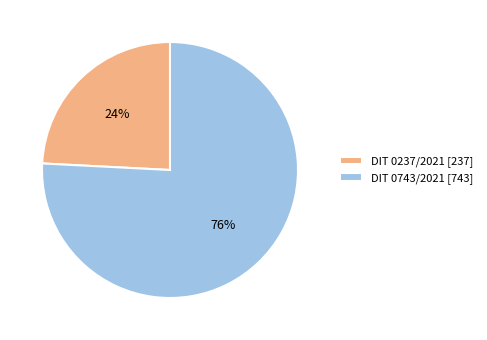

Which slice represents more than half of the pie?

DIT 0743/2021